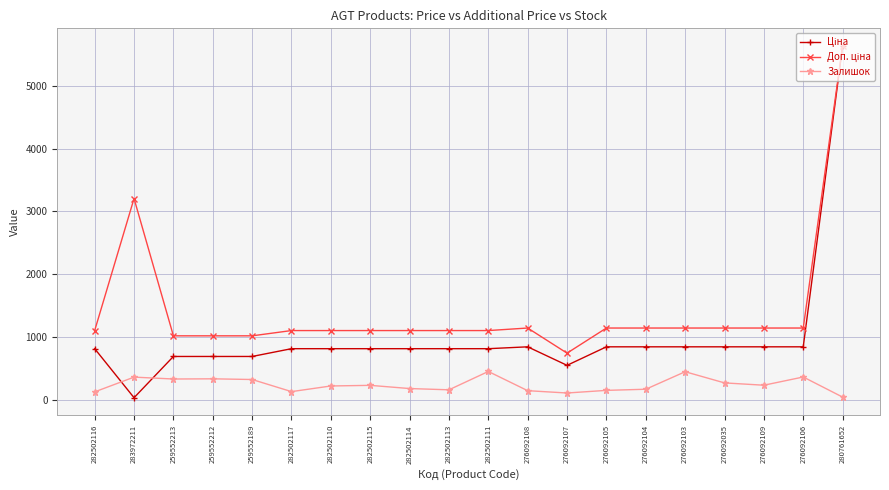

What is the spread (max minus min) of values at 282502114?

923.8